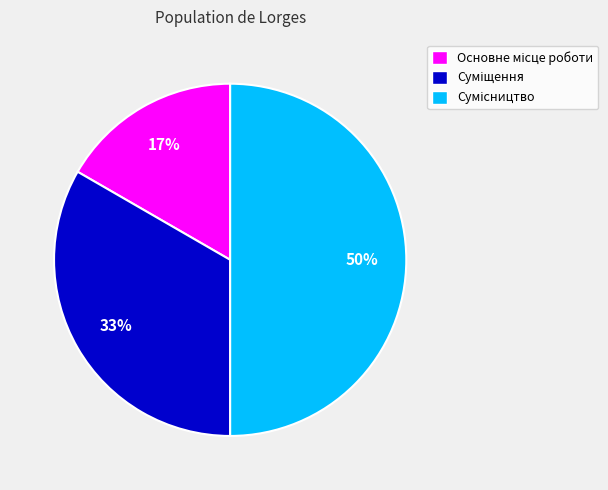

To the nearest percent, what is the average slice percentage?

33%